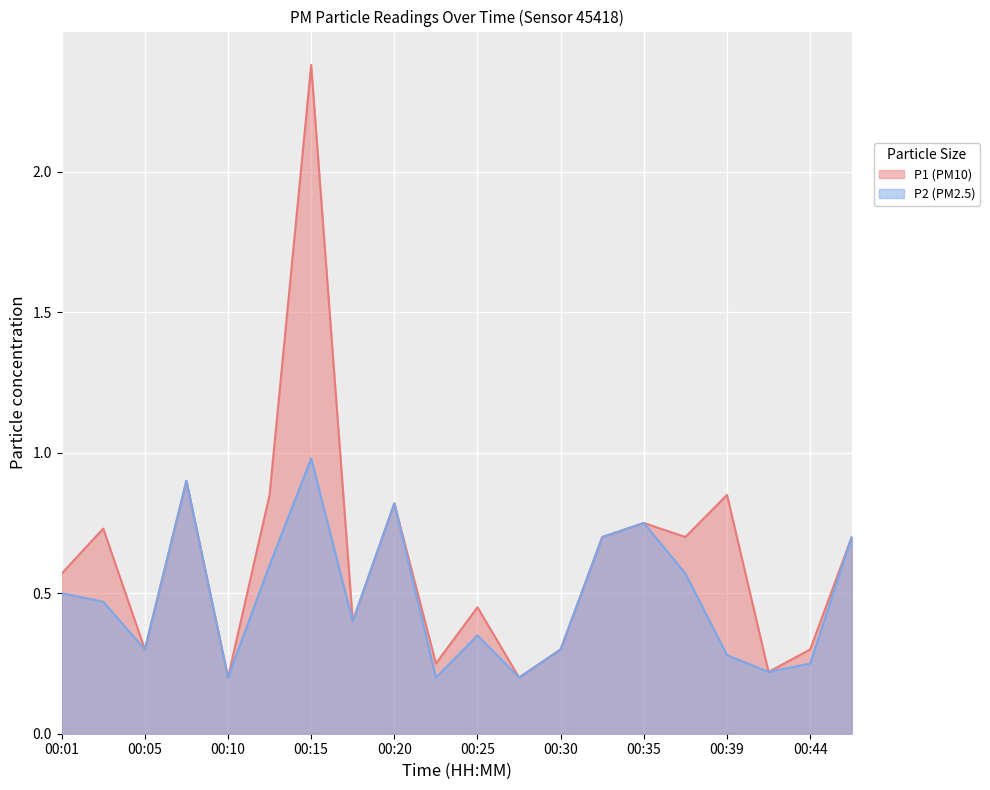

Between 00:10 and 00:39, which is larger?

00:39